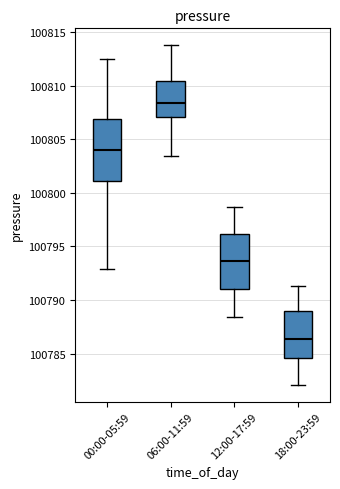

Where is the upper edge of the box for 06:00-11:59 on the y-axis? The values are not printed on the chart, so give them approximately, as read against the axis.

100810.5